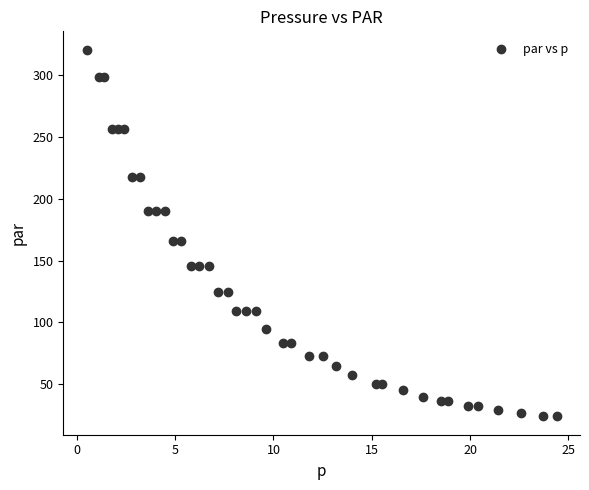

What is the range of X values (max minus min)?

23.9